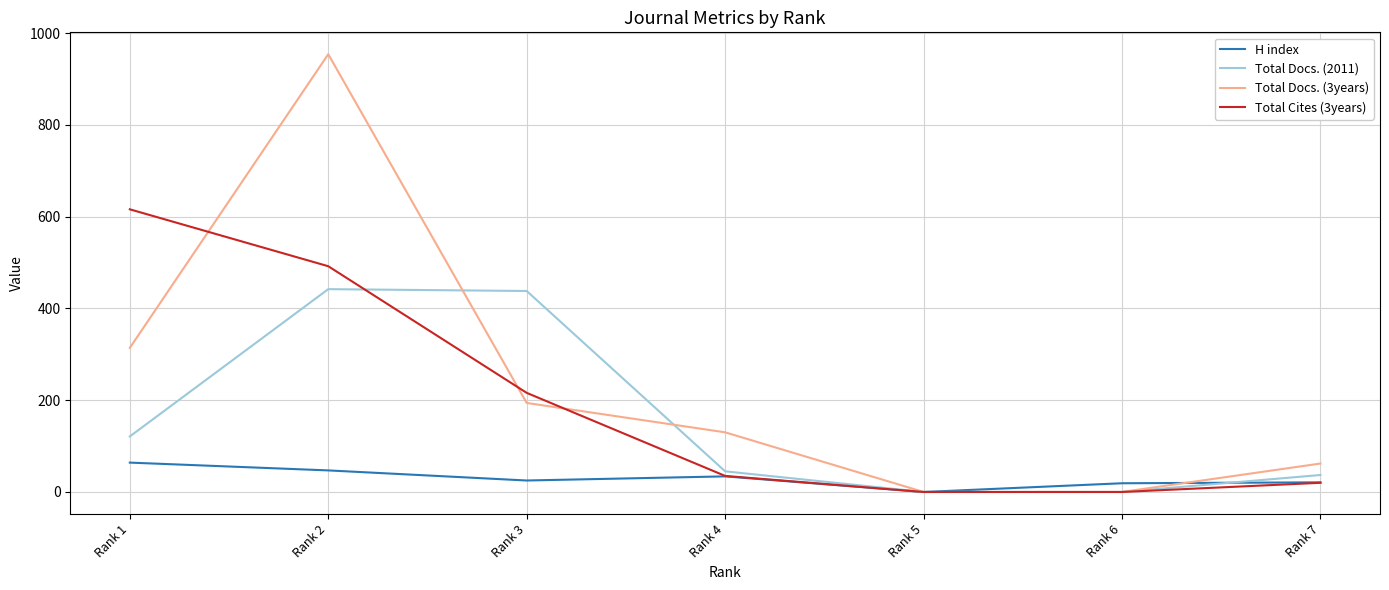

The value of Total Docs. (2011) at Rank 6 is 142. True or false?

False